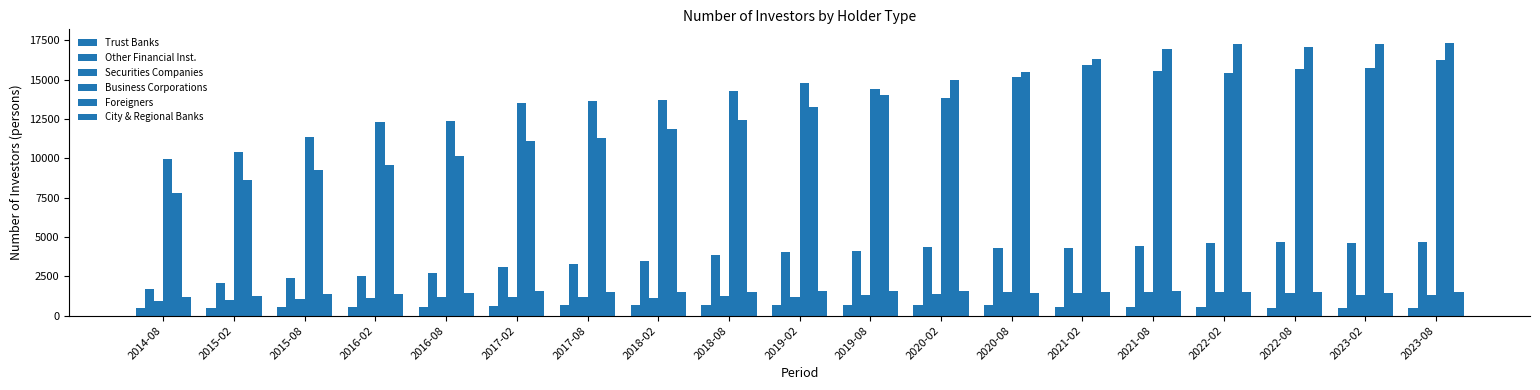

Which series has the largest total across all categories?

Business Corporations